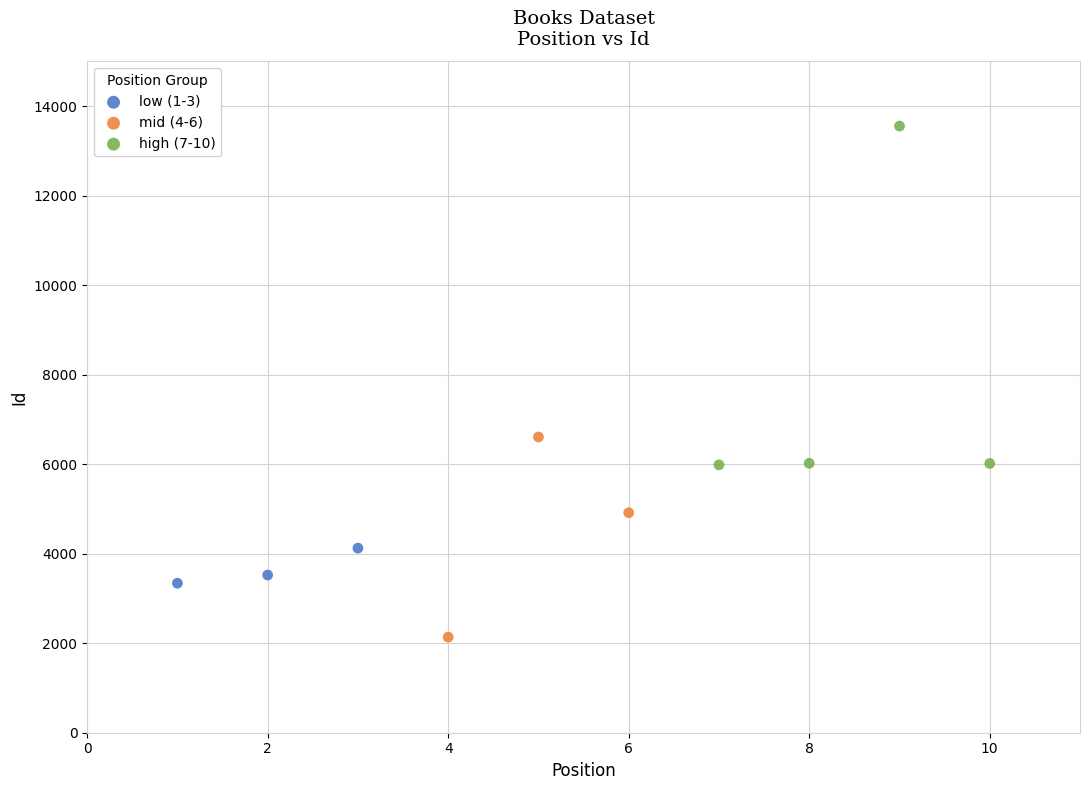

Which series reaches the minimum Y coordinate?

mid (4-6)